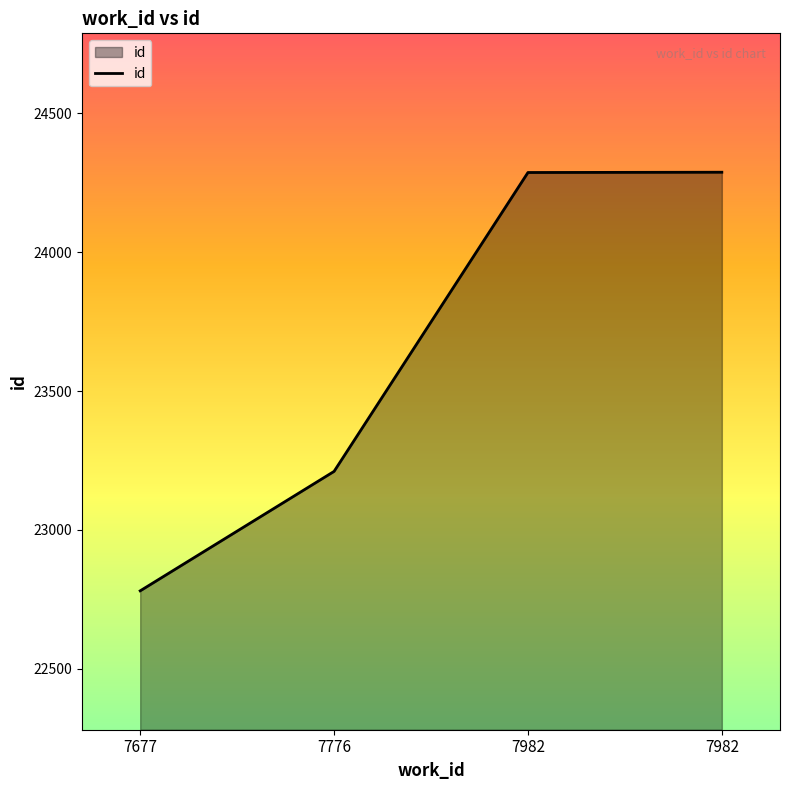

What is the average value?

23642